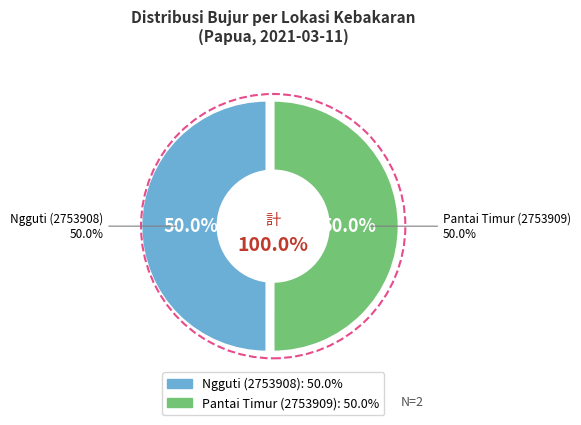

Is the sum of Ngguti (2753908) and Pantai Timur (2753909) greater than half?

Yes